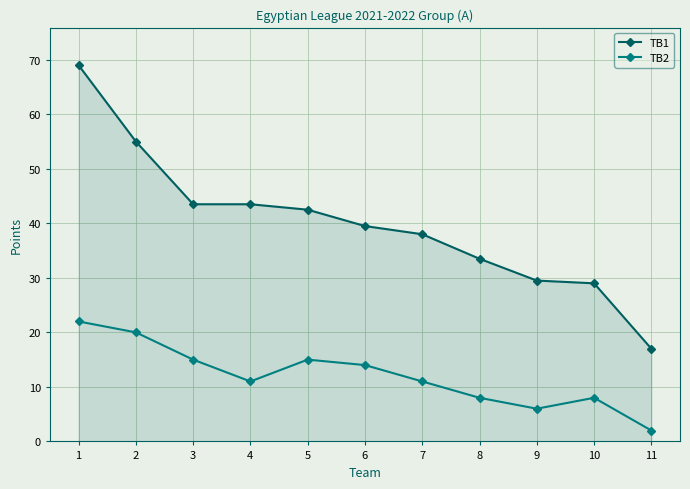

Reading left to right, list all the values displayed in this chart.

TB1: 69.0	55.0	43.5	43.5	42.5	39.5	38.0	33.5	29.5	29.0	17.0
TB2: 22.0	20.0	15.0	11.0	15.0	14.0	11.0	8.0	6.0	8.0	2.0